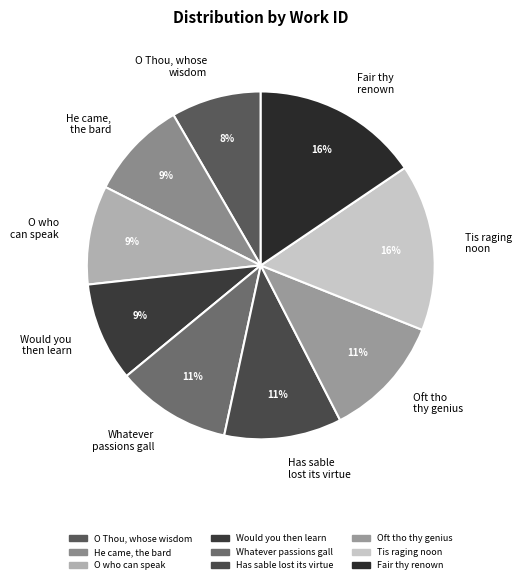

How many segments does this pie chart have?

9